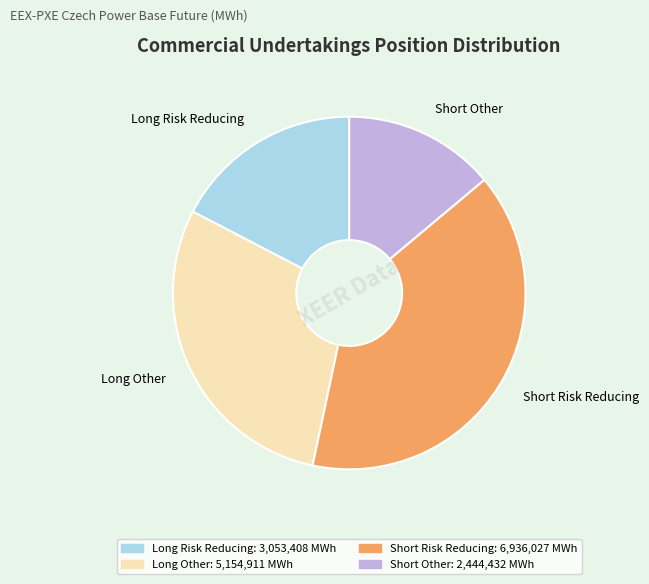

How many segments does this pie chart have?

4